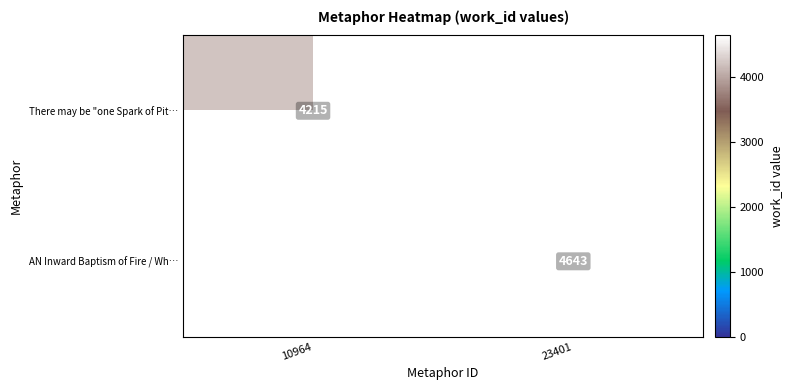

What is the sum of all AN Inward Baptism of Fire / Wh… values?

4643